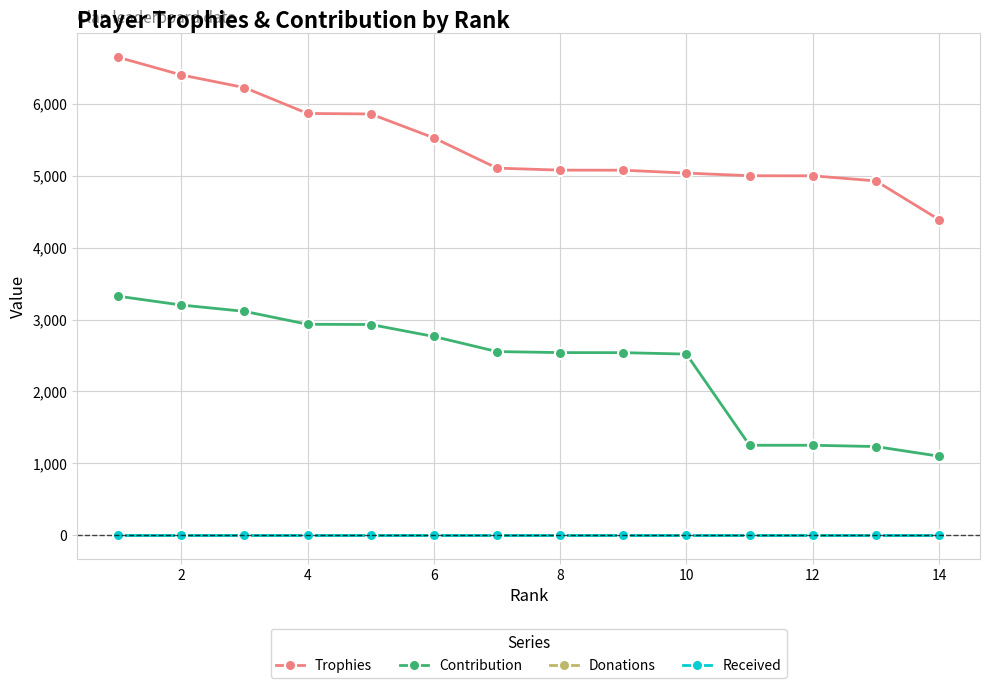

Reading right to left, what are all the values shown in this chart?

Trophies: 4392	4930	5001	5002	5039	5079	5080	5108	5529	5862	5869	6229	6405	6651
Contribution: 1098	1232	1250	1250	2519	2539	2540	2554	2764	2931	2934	3114	3202	3325
Donations: 0	0	0	0	0	0	0	0	0	0	0	0	0	0
Received: 0	0	0	0	0	0	0	0	0	0	0	0	0	0